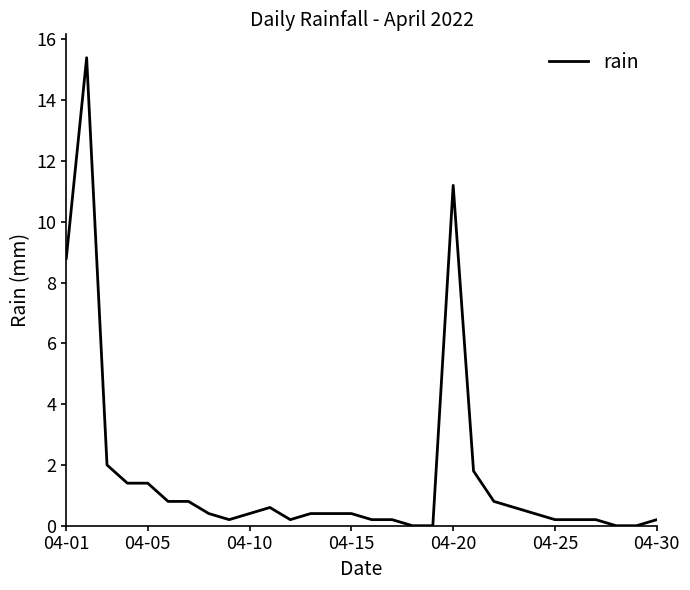

What is the greatest value displayed?

15.4